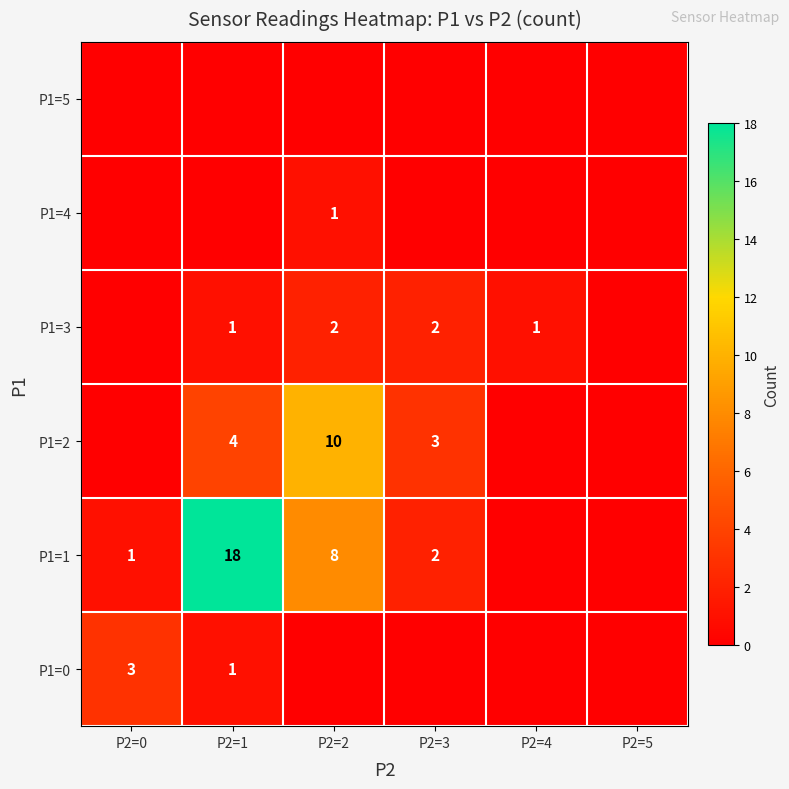

Which series has the largest total across all categories?

P1=1